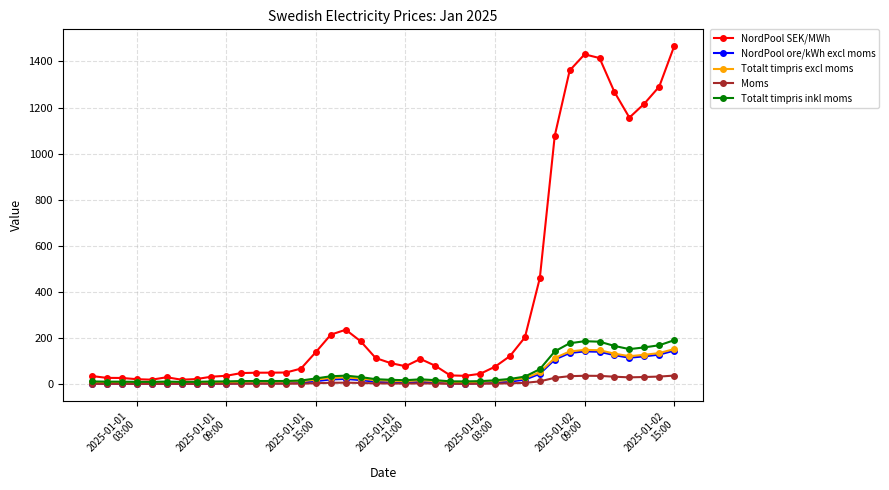

What is the maximum value for Moms?

38.3